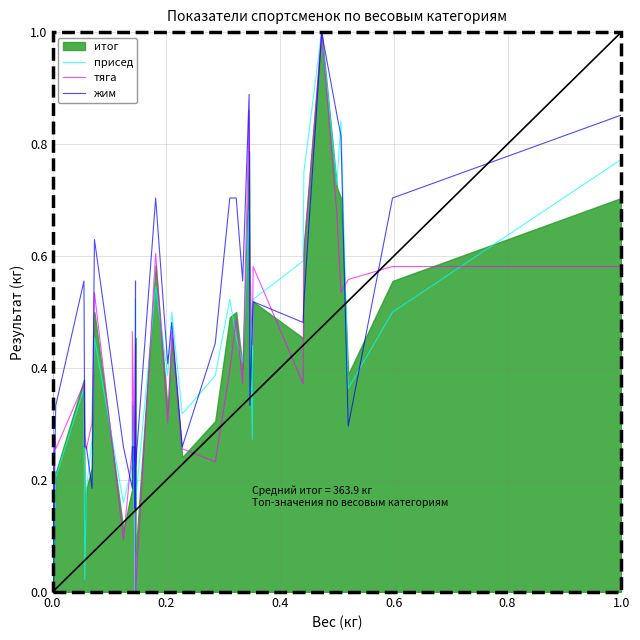

Reading left to right, transcribe all the data shown in this chart.

присед: 0.2	0.0	0.1	0.2	0.4	0.0	0.2	0.3	0.5	0.2	0.2	0.3	0.2	0.0	0.4	0.5	0.2	0.2	0.5	0.4	0.5	0.3	0.4	0.5	0.5	0.4	0.7	0.5	0.3	0.5	0.6	0.8	1.0	0.7	0.8	0.4	0.5	0.8
тяга: 0.3	0.1	0.3	0.3	0.4	0.3	0.3	0.3	0.5	0.1	0.3	0.5	0.3	0.2	0.4	0.4	0.2	0.0	0.6	0.3	0.5	0.3	0.2	0.4	0.5	0.4	0.9	0.6	0.4	0.6	0.4	0.6	1.0	0.7	0.5	0.6	0.6	0.6
жим: 0.5	0.0	0.3	0.3	0.6	0.3	0.3	0.2	0.6	0.3	0.2	0.3	0.3	0.1	0.6	0.5	0.1	0.2	0.7	0.4	0.5	0.3	0.4	0.7	0.7	0.6	0.9	0.3	0.5	0.5	0.5	0.5	1.0	0.9	0.8	0.3	0.7	0.9